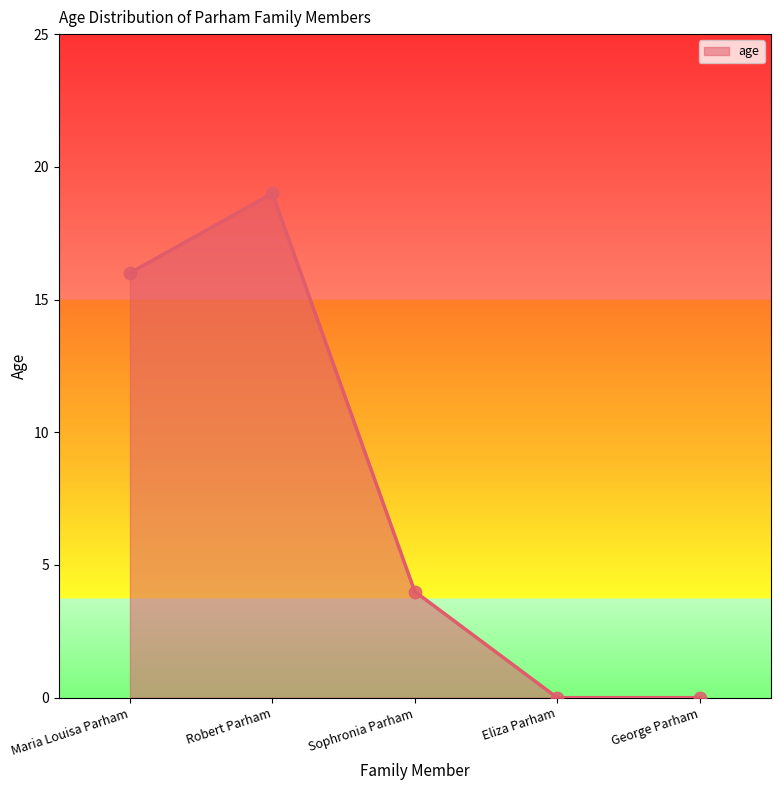

What is the change in value from Maria Louisa Parham to Eliza Parham?

-16